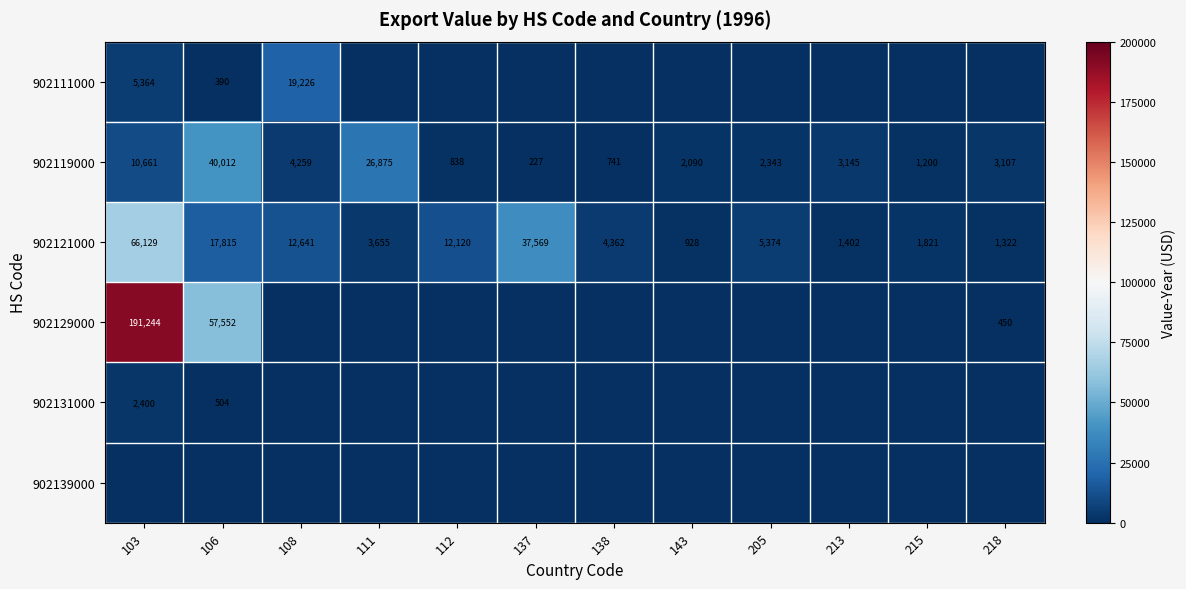

Which category has the lowest value in the 902119000 series?

137